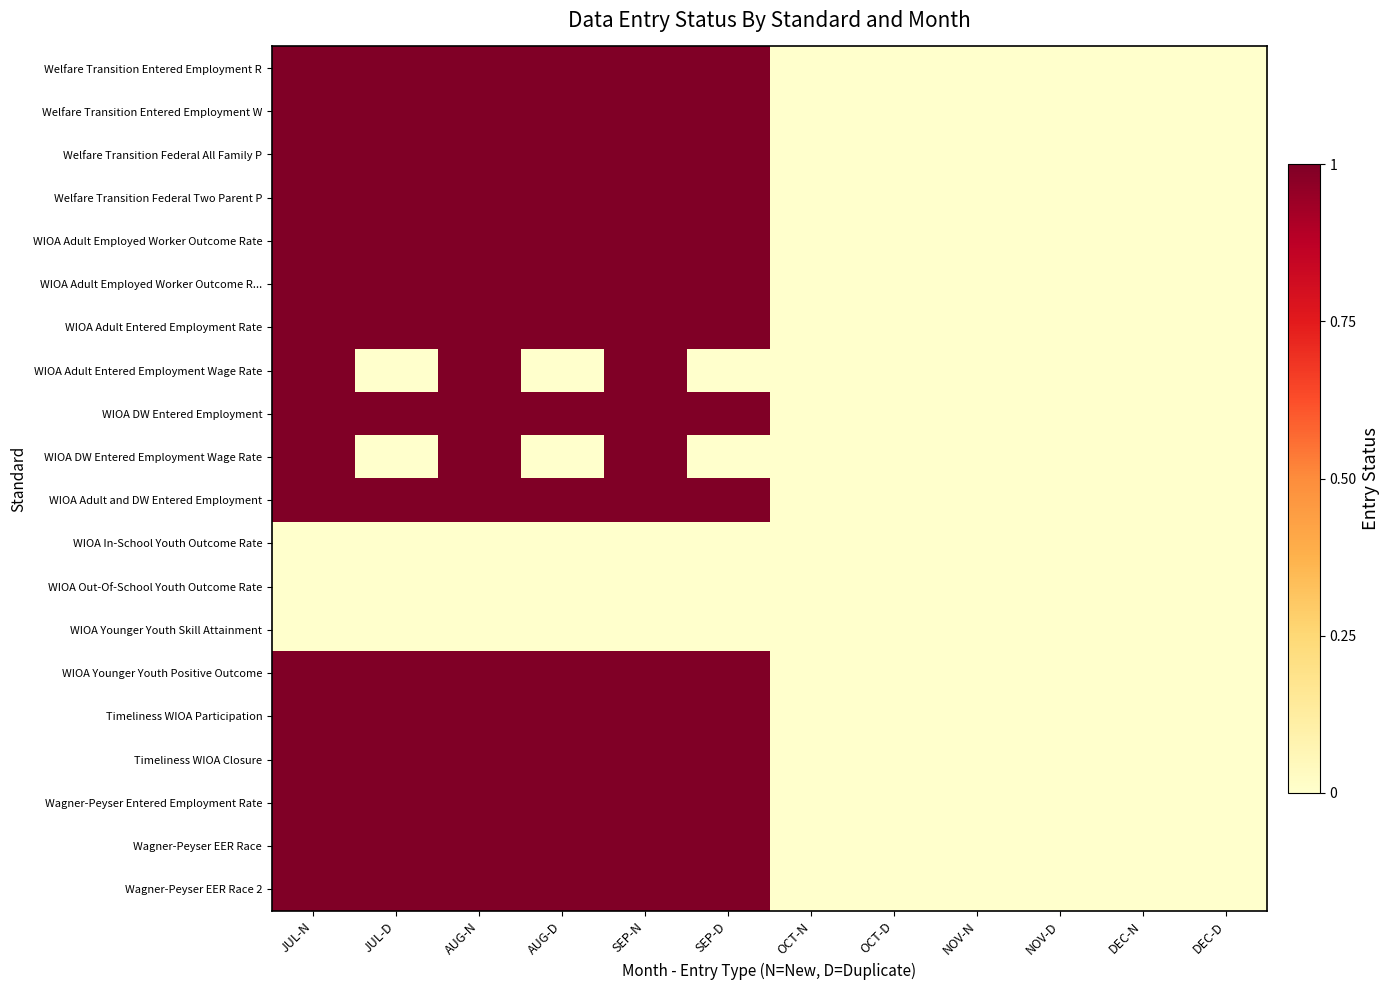

At how many categories does at least one series exceed 0?

6